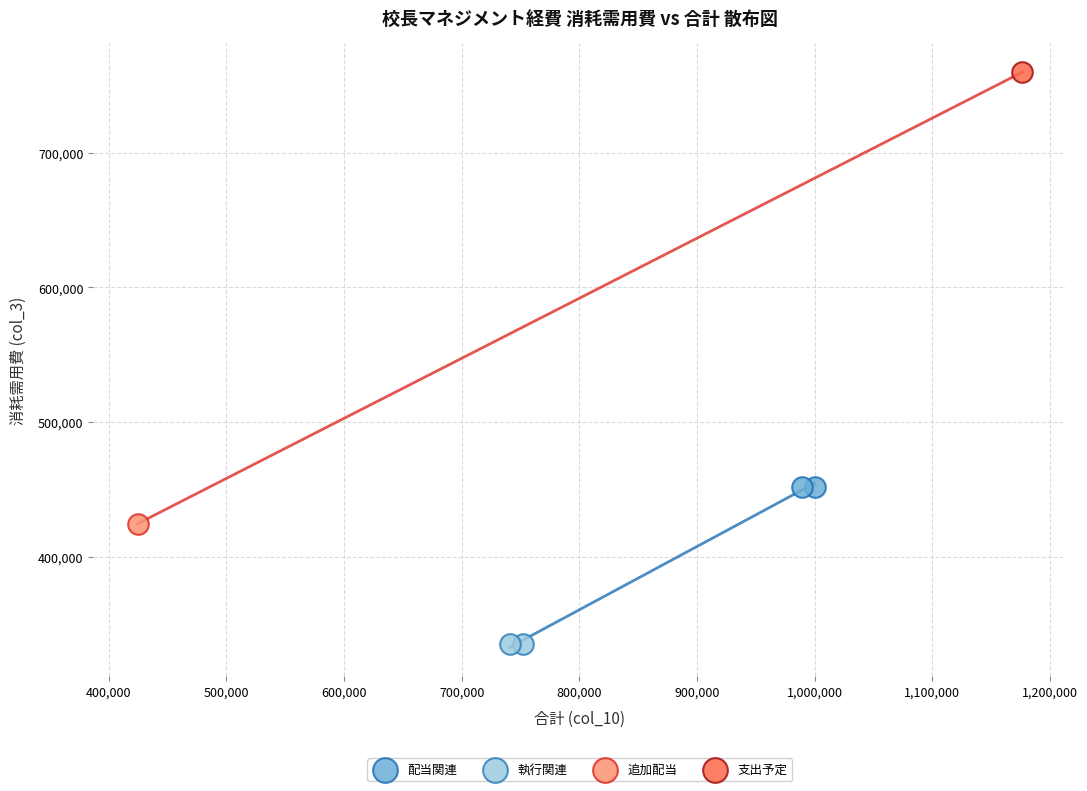

Which series reaches the maximum Y coordinate?

支出予定